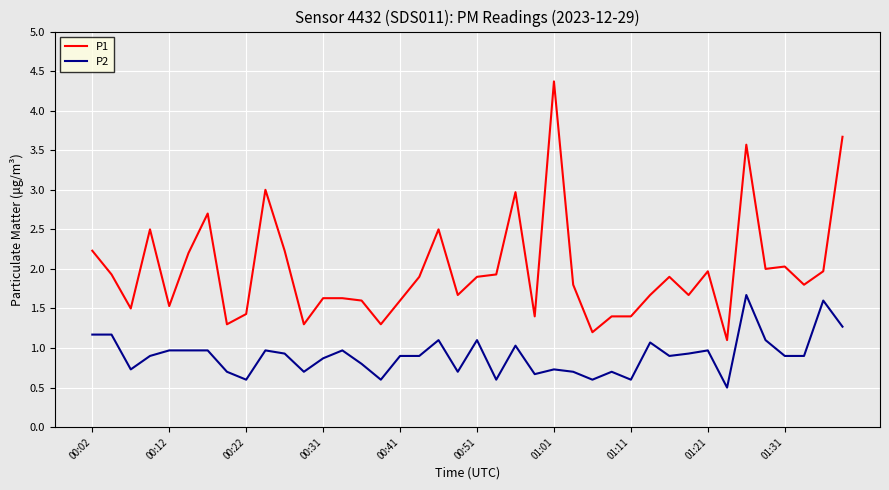

Which series has the largest total across all categories?

P1